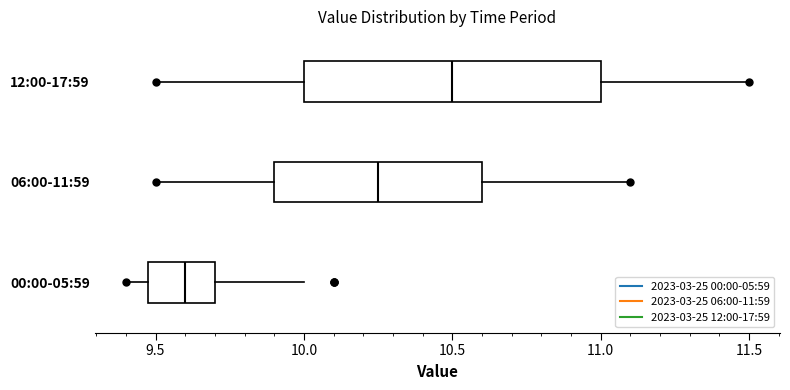

Which box's median line is the furthest to the left?

00:00-05:59